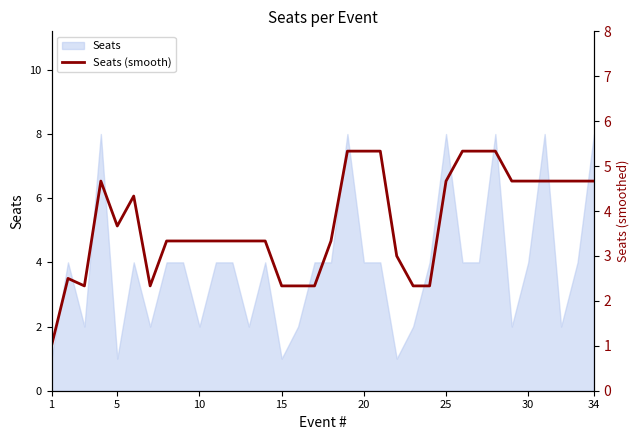

The chart shows a value of 7.1 at 15. True or false?

False